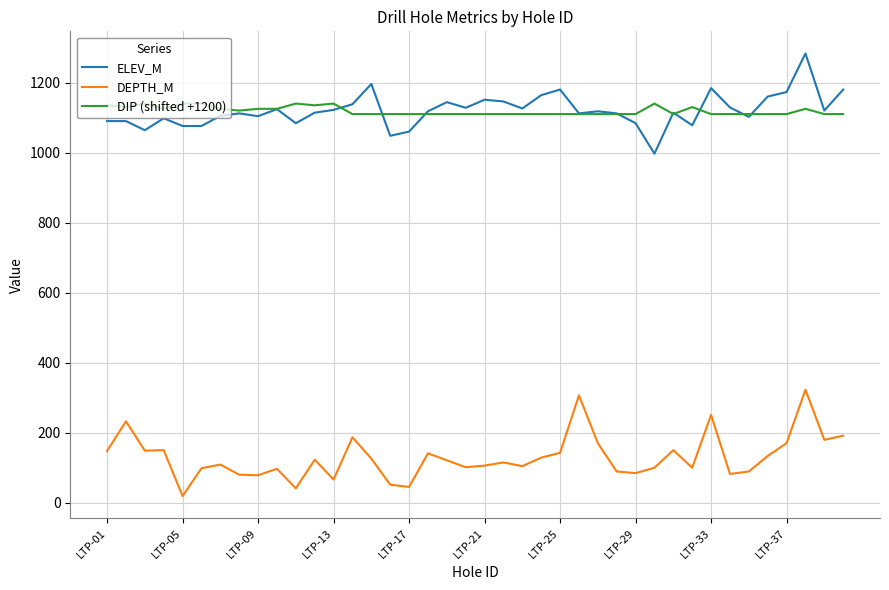

Is this an area chart (filled region under the line)?

No